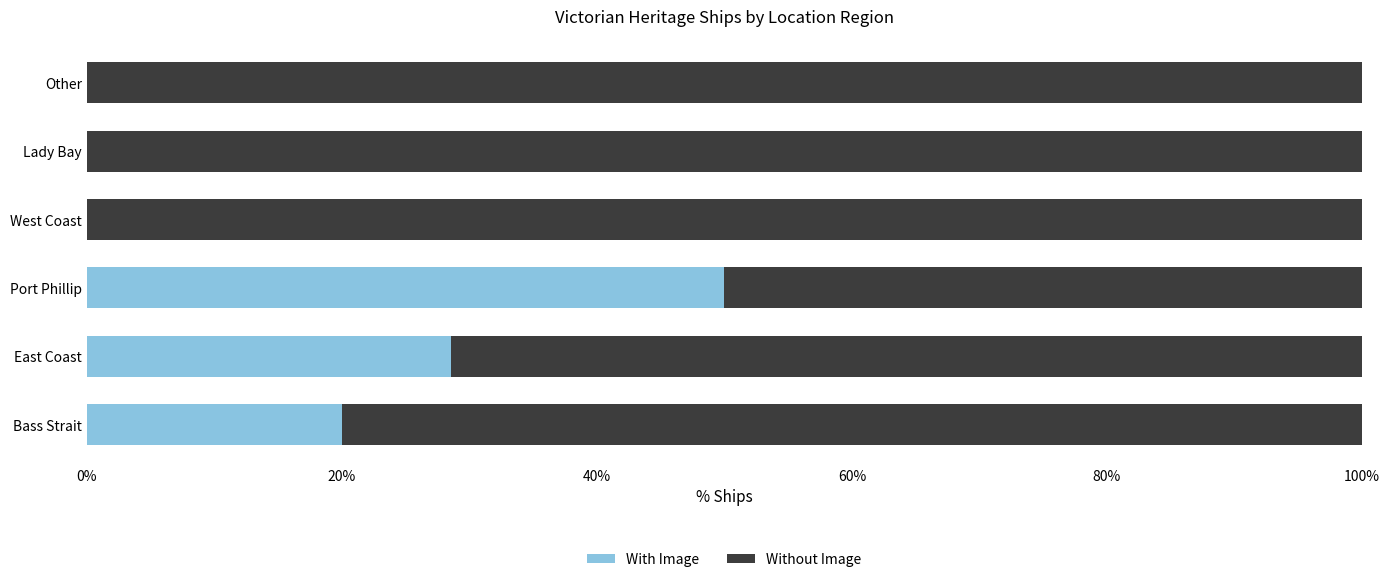

The With Image series shows -30.6 at Other. True or false?

False